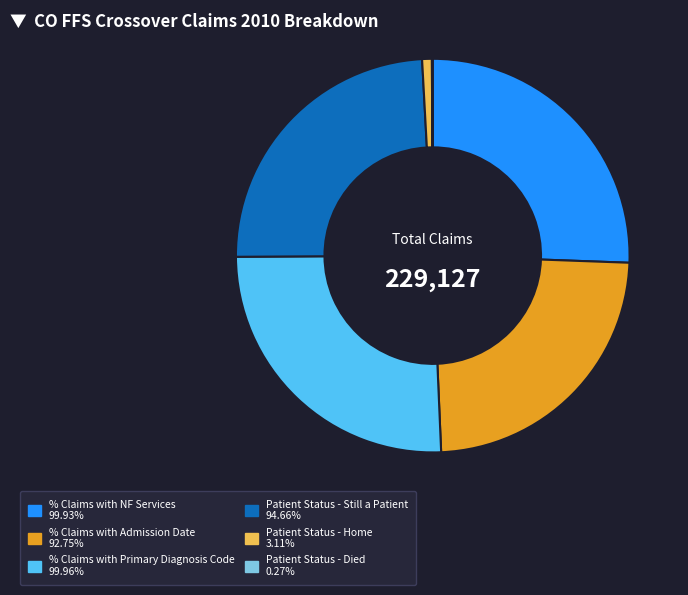

The Patient Status - Still a Patient slice represents 24% of the pie. True or false?

True